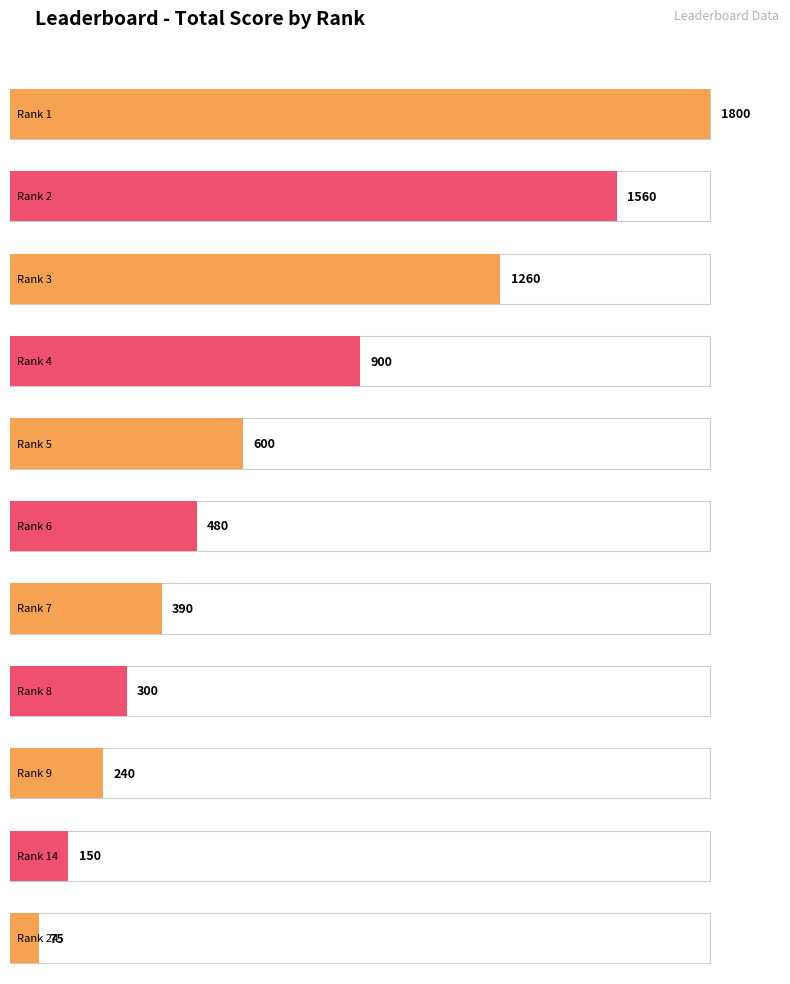

Are the bars grouped side by side (vs. stacked)?

No